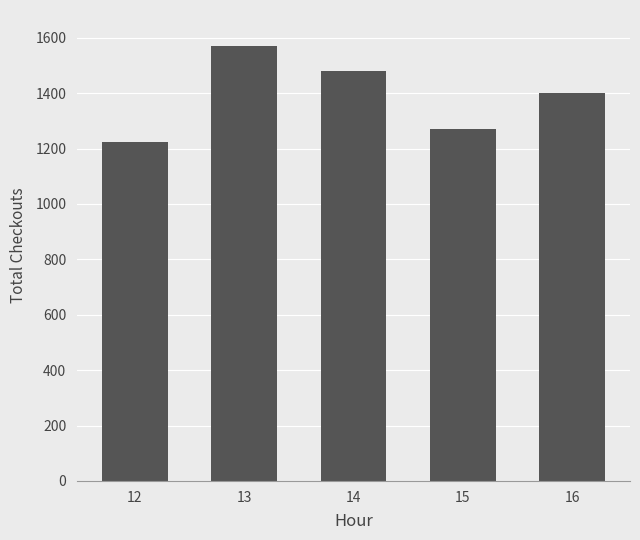

Which label corresponds to the largest value in the chart?

13